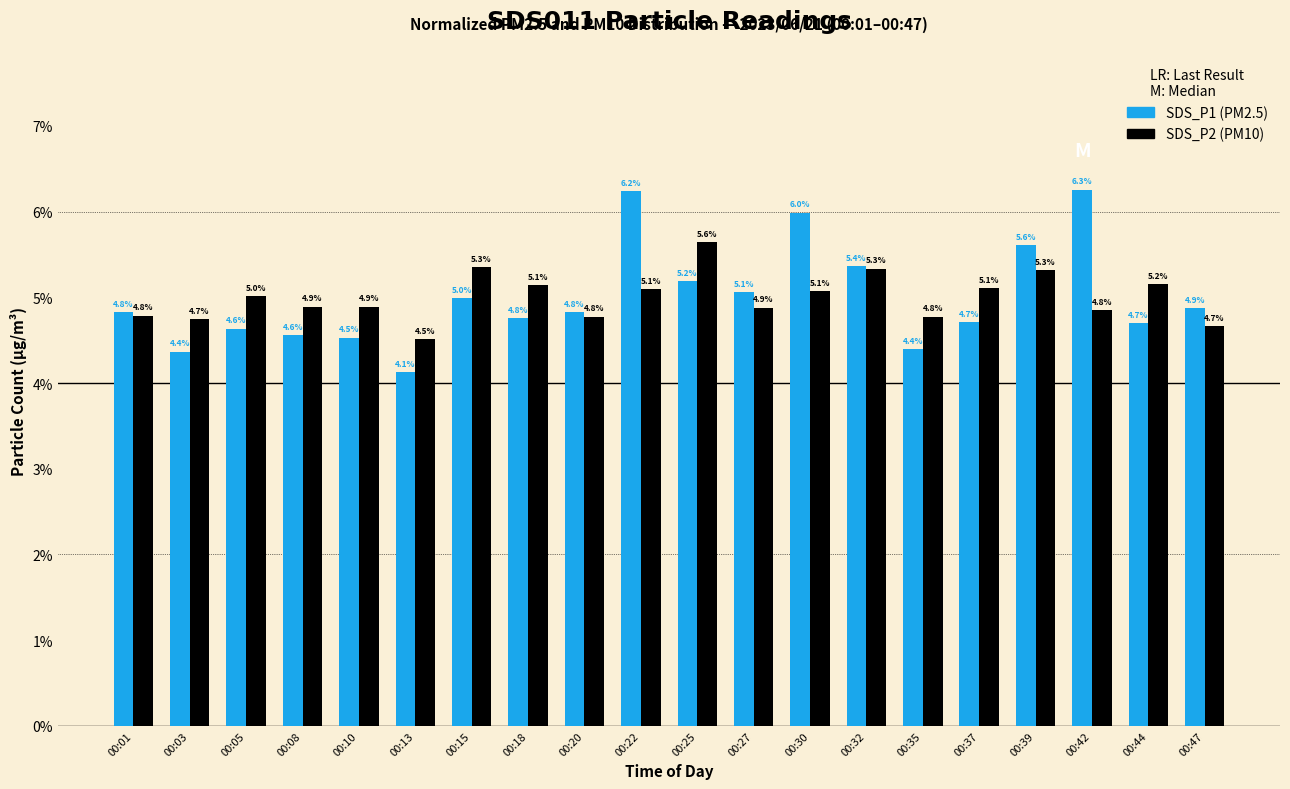

List the series in order of their peak value, highest first.

SDS_P1 (PM2.5), SDS_P2 (PM10)